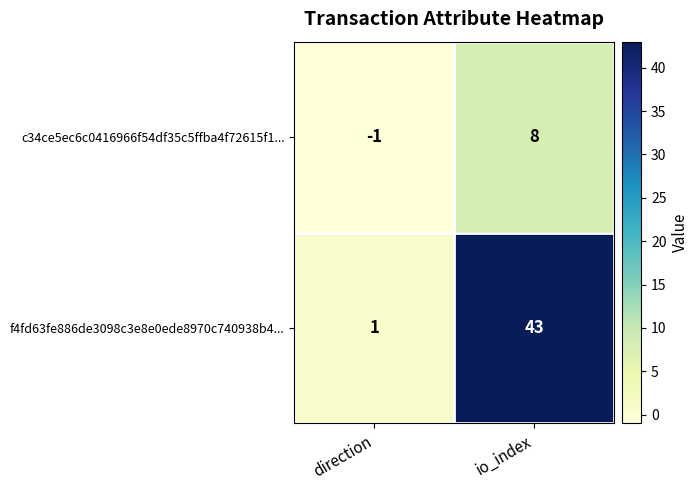

True or false: c34ce5ec6c0416966f54df35c5ffba4f72615f1... has a value of -1 at direction.

True